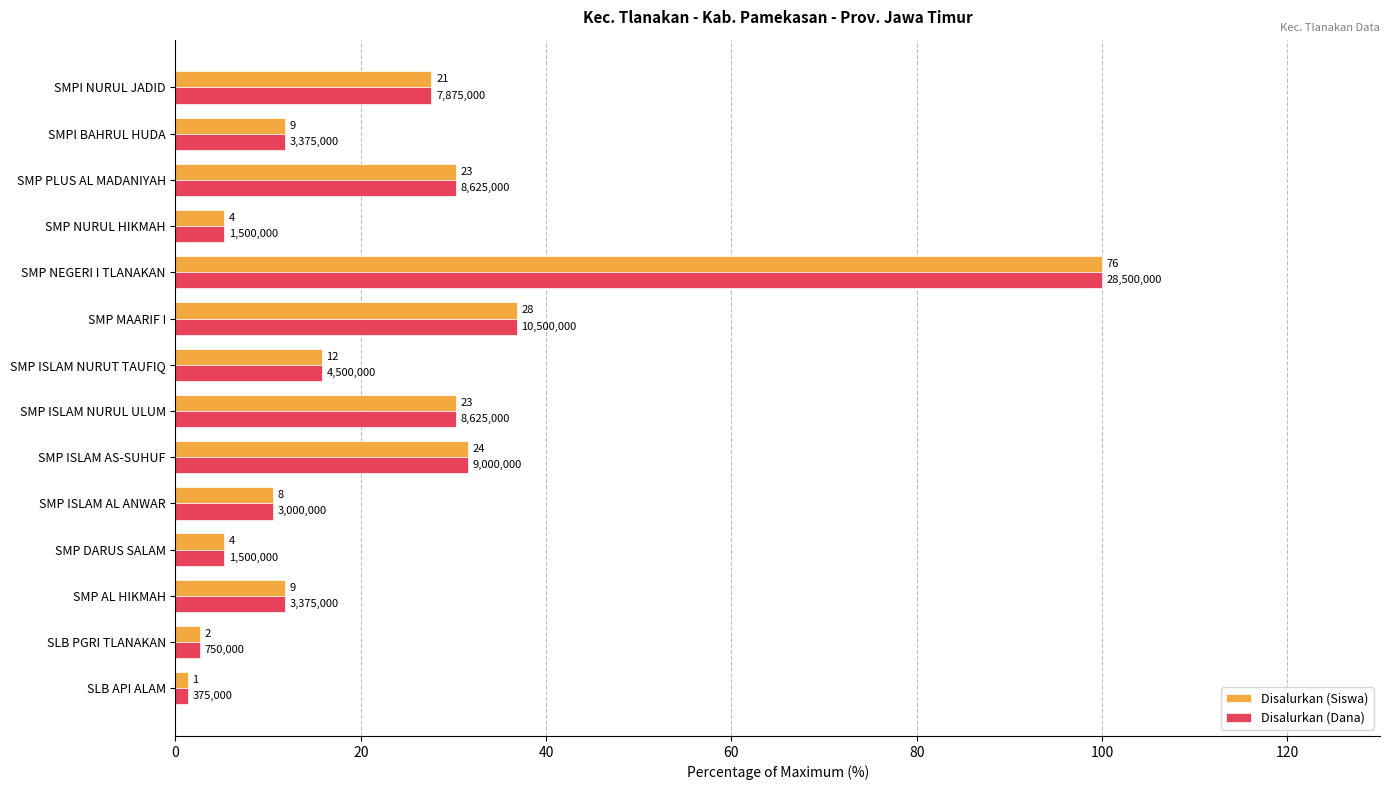

What are all the series names shown in the legend?

Disalurkan (Siswa), Disalurkan (Dana)